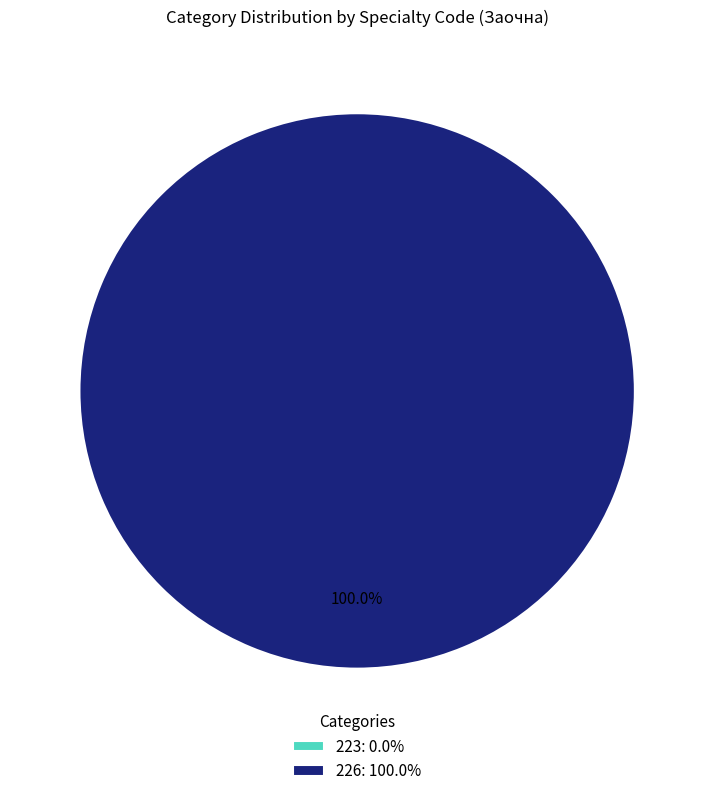

Is it true that 226 is 99% of the pie?

False